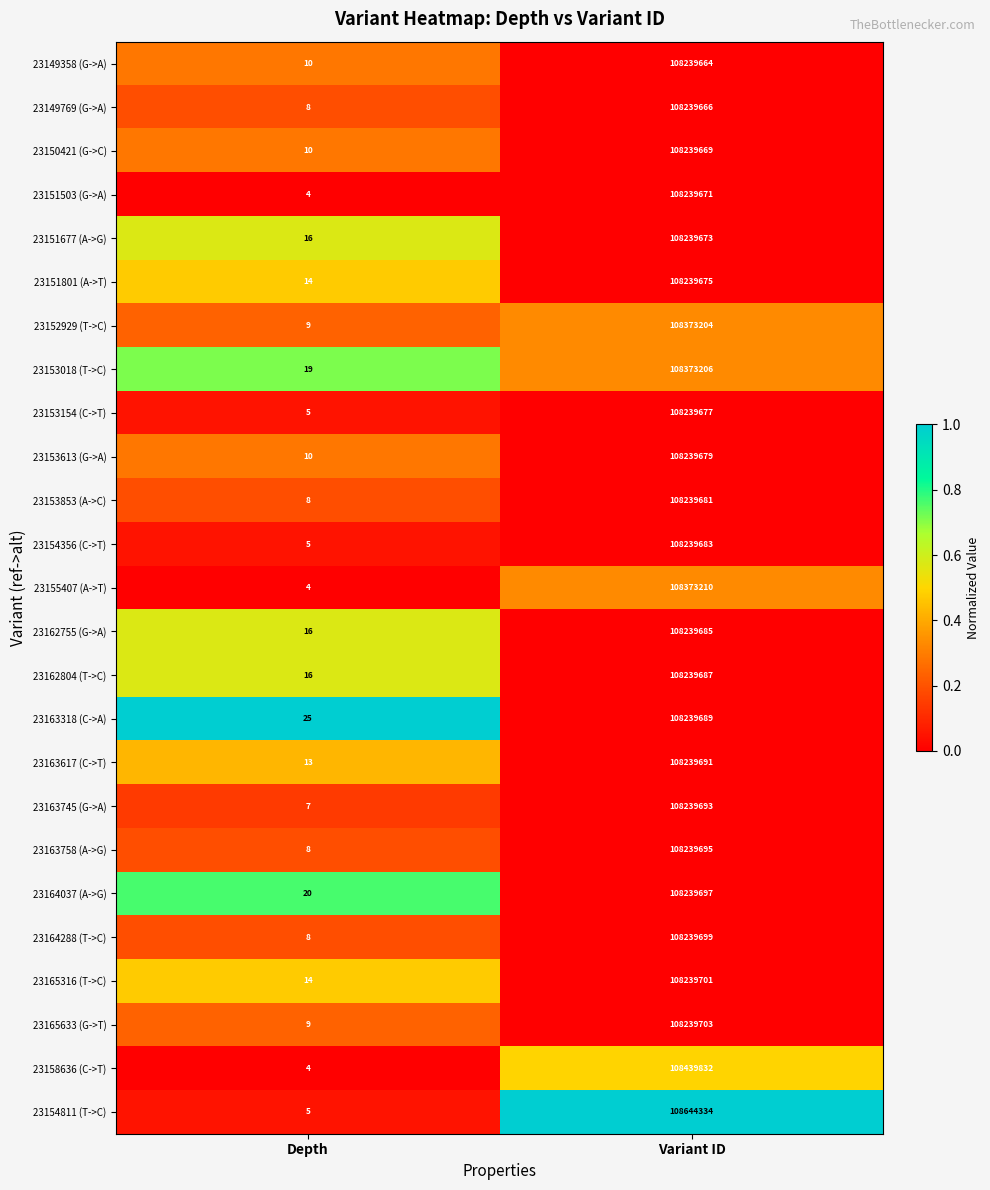

List the series in order of their peak value, lowest first.

23149358 (G->A), 23149769 (G->A), 23150421 (G->C), 23151503 (G->A), 23151677 (A->G), 23151801 (A->T), 23153154 (C->T), 23153613 (G->A), 23153853 (A->C), 23154356 (C->T), 23162755 (G->A), 23162804 (T->C), 23163318 (C->A), 23163617 (C->T), 23163745 (G->A), 23163758 (A->G), 23164037 (A->G), 23164288 (T->C), 23165316 (T->C), 23165633 (G->T), 23152929 (T->C), 23153018 (T->C), 23155407 (A->T), 23158636 (C->T), 23154811 (T->C)